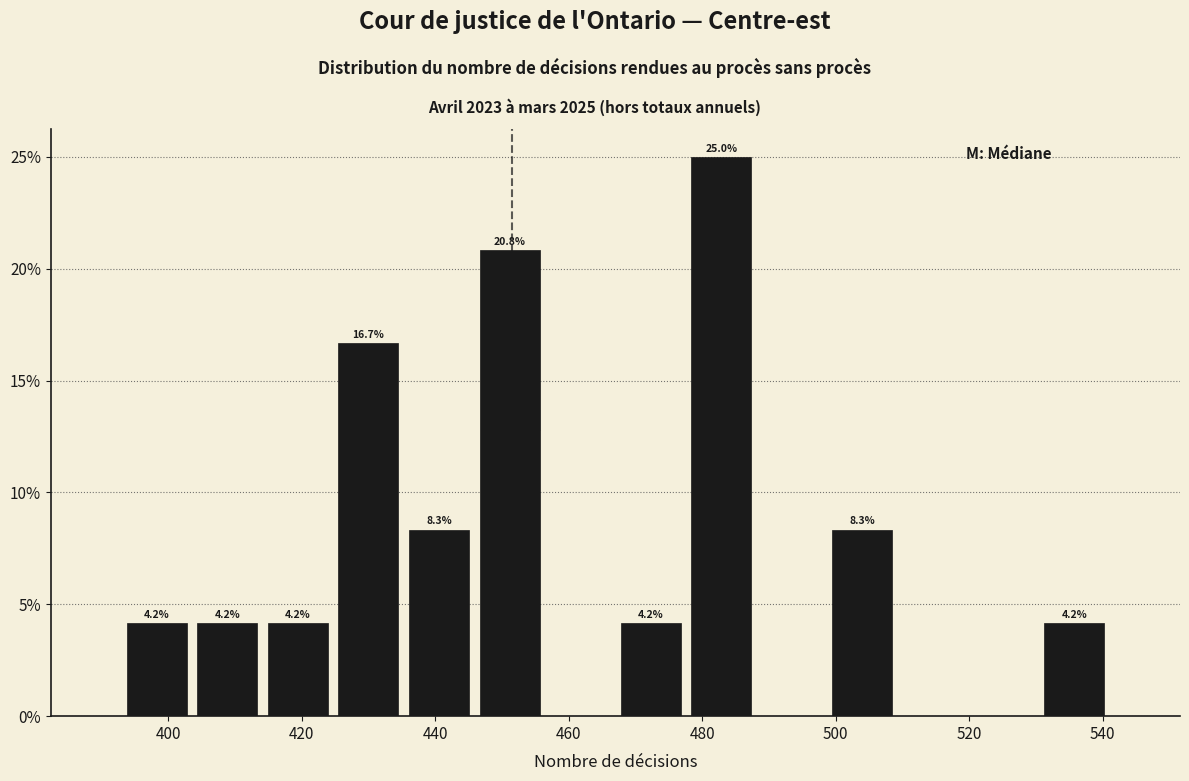

Which range on the x-axis has the tallest bar?

478 to 488